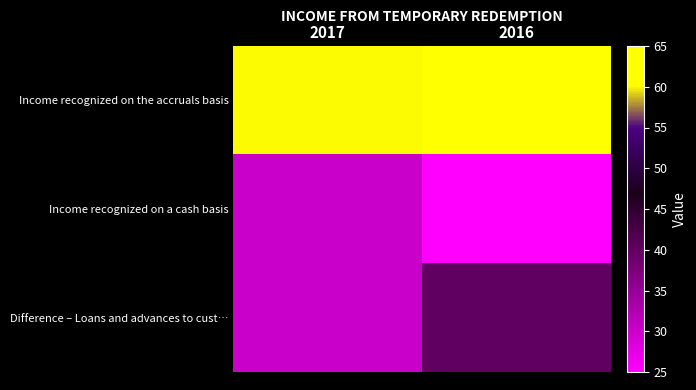

Rank the series by their average value, from lowest to highest.

Income recognized on a cash basis, Difference – Loans and advances to cust…, Income recognized on the accruals basis